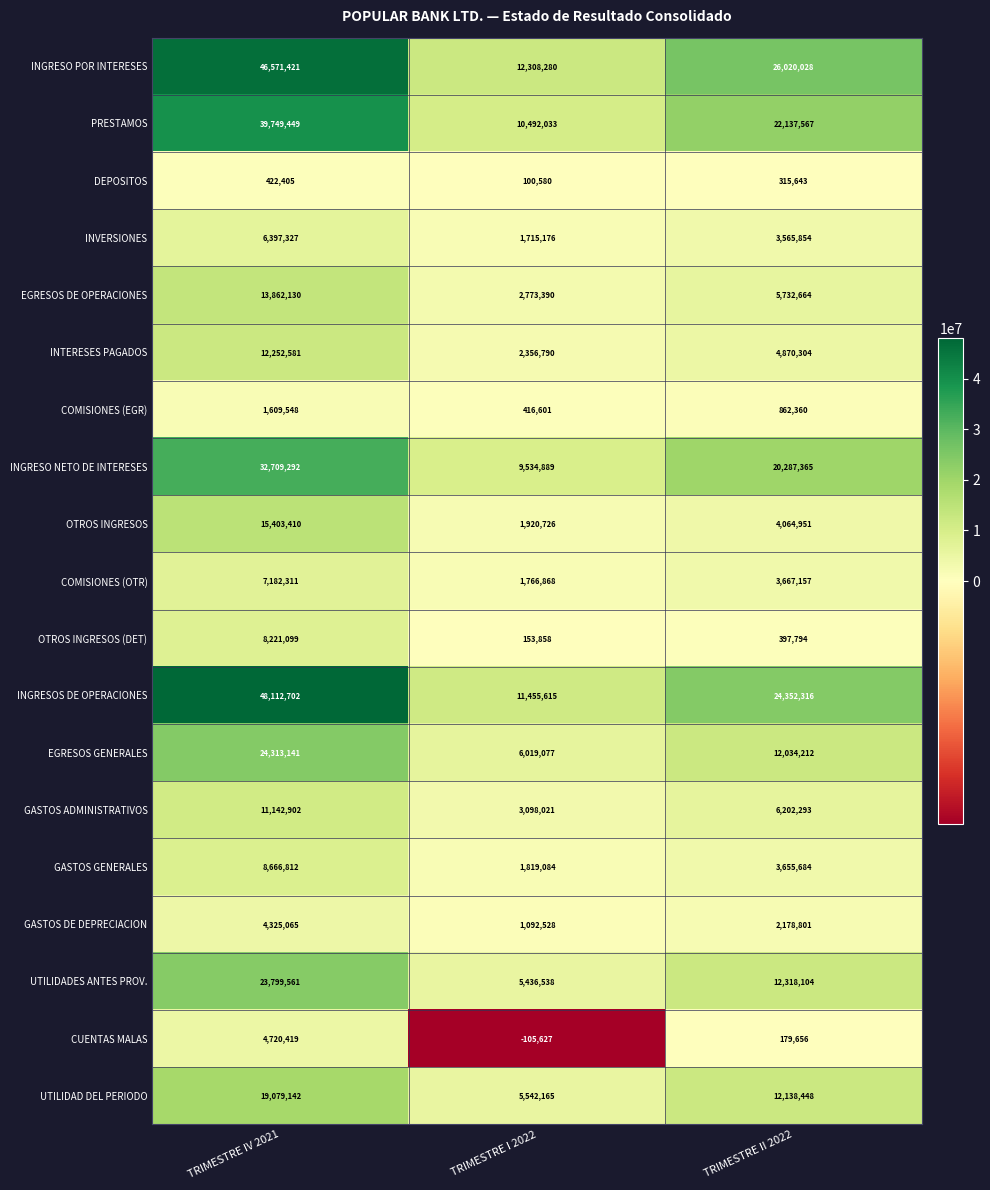

Is it true that INVERSIONES equals 1862087 at TRIMESTRE II 2022?

False